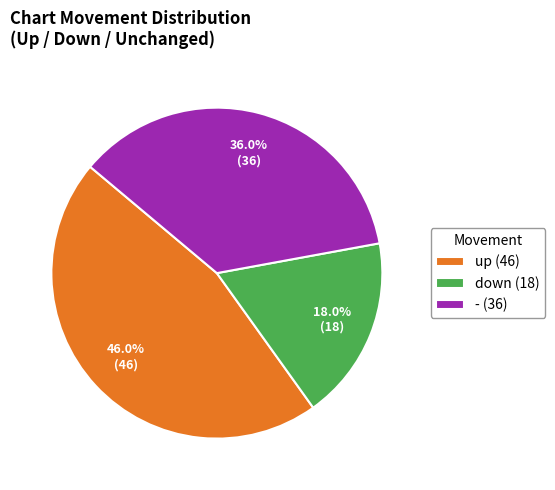

Rank the categories by value from highest to lowest.

up, -, down